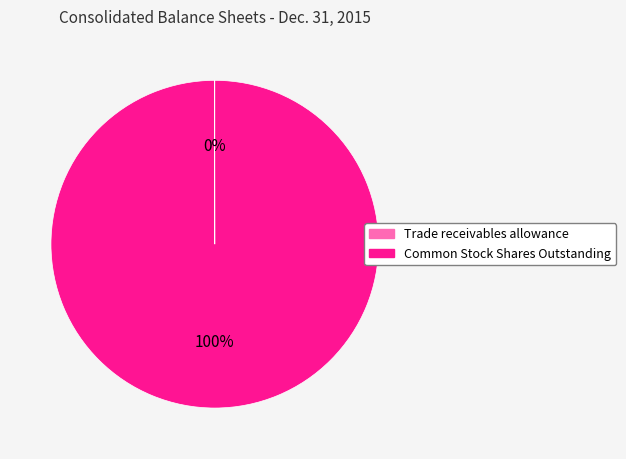

Which slice is the largest?

Common Stock Shares Outstanding